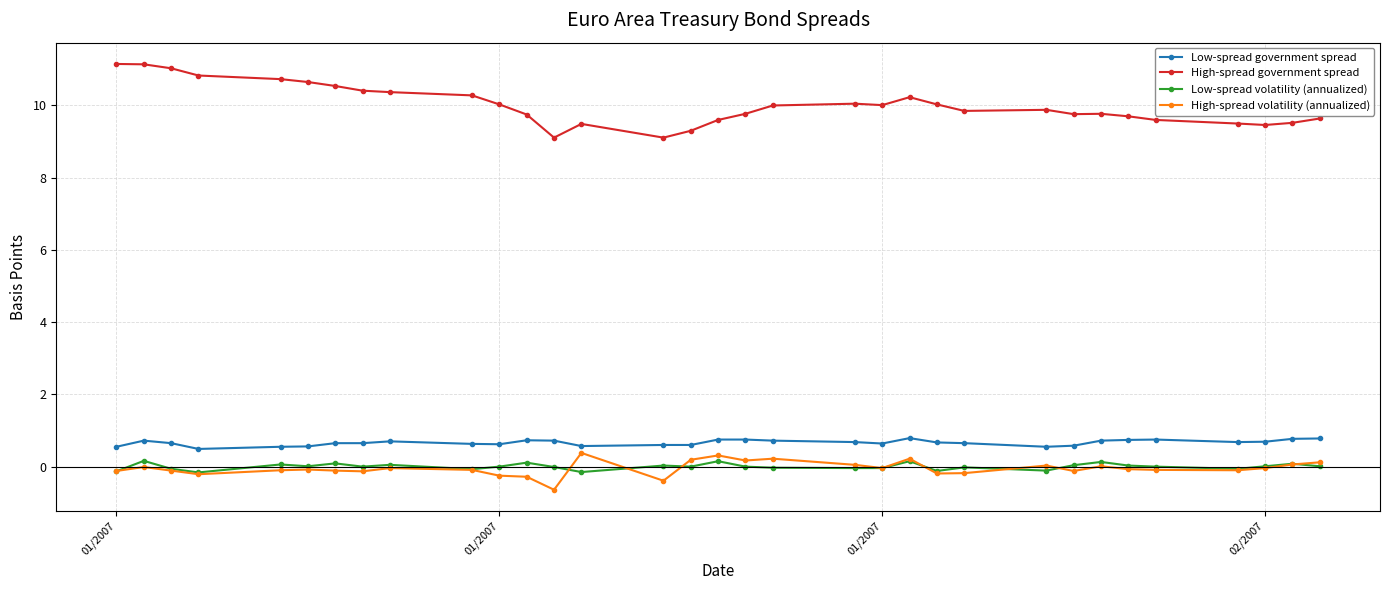

True or false: Low-spread volatility (annualized) and High-spread volatility (annualized) intersect in this chart.

True